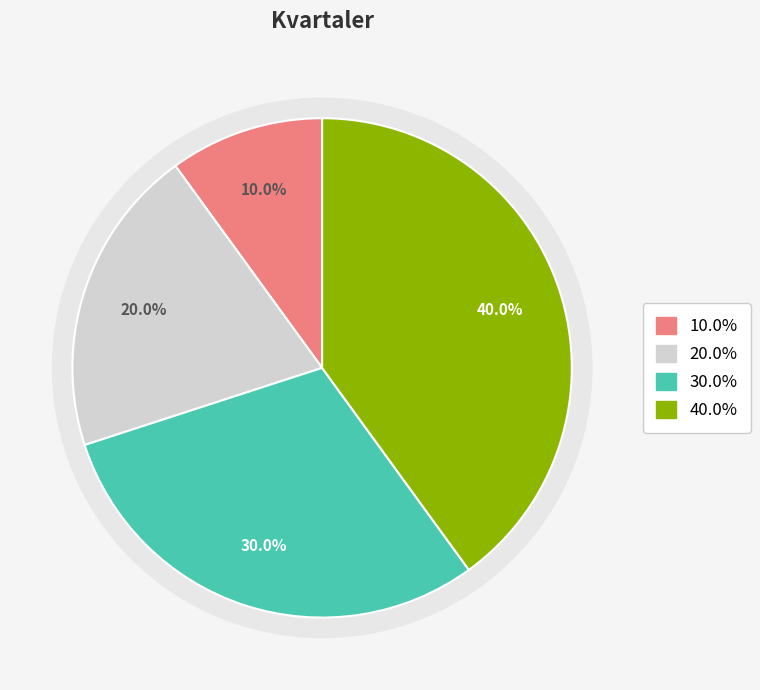

Is 4. Kvartal the majority of the pie?

No